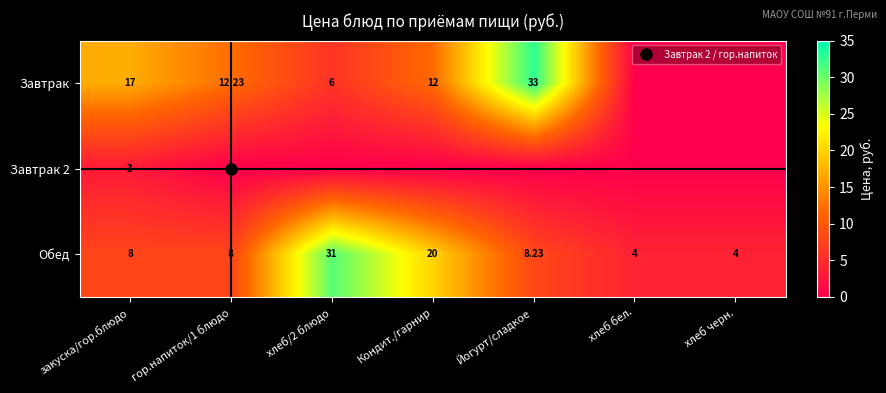

What is the difference between the maximum and minimum values in the Завтрак series?

33.0